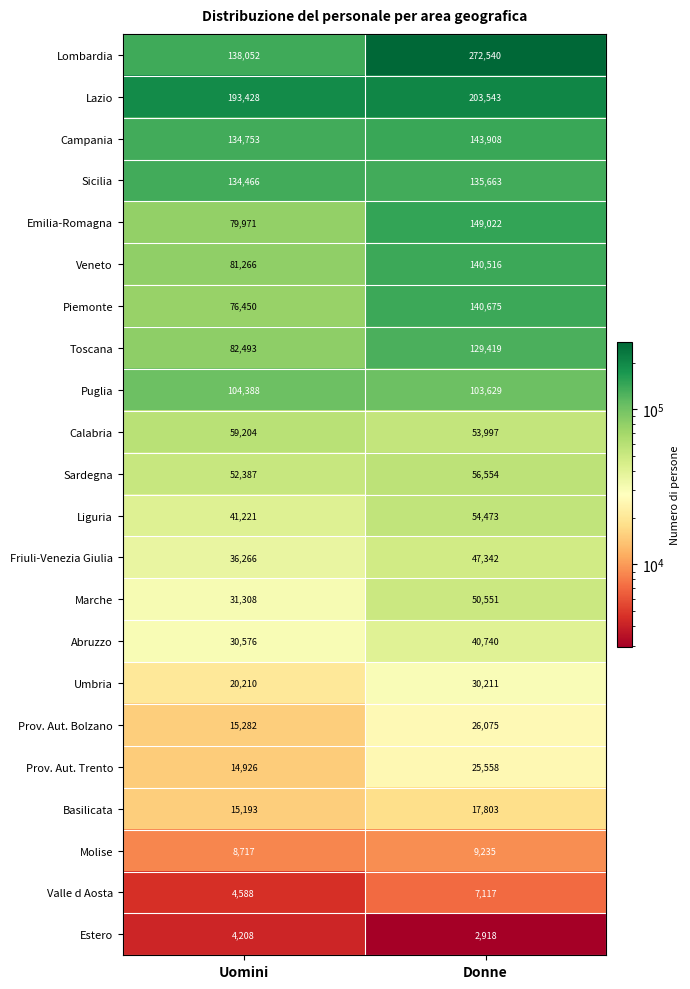

At which category does the chart reach its minimum across all series?

Donne